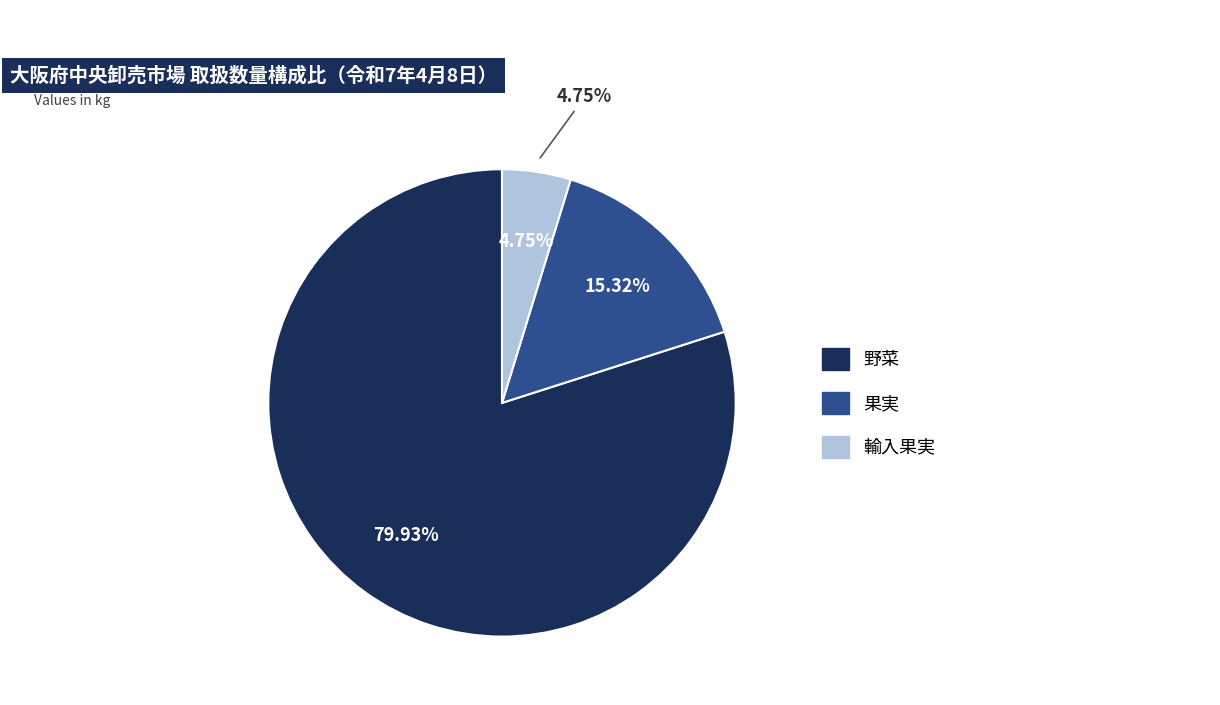

Rank the categories by value from highest to lowest.

野菜, 果実, 輸入果実